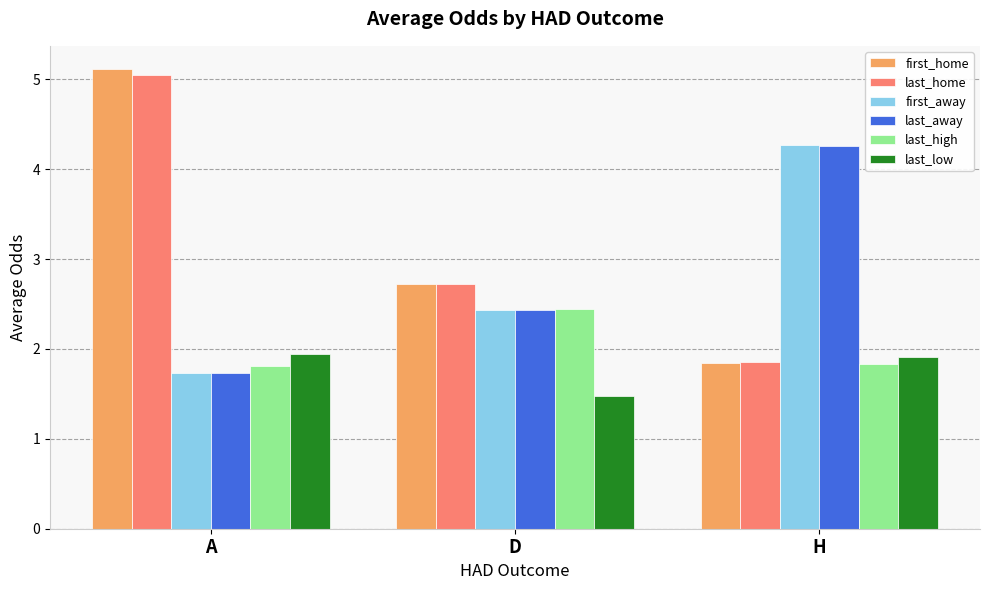

At how many categories does at least one series exceed 1?

3